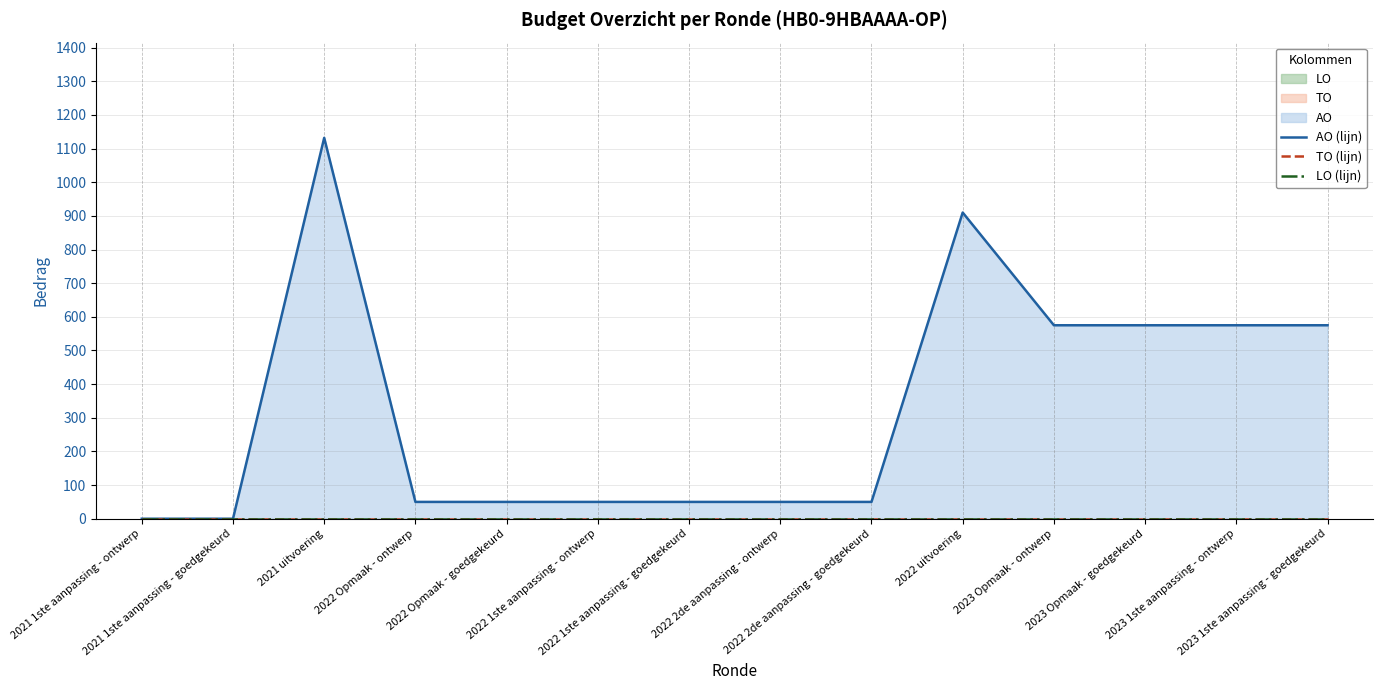

Reading left to right, list all the values displayed in this chart.

AO (lijn): 0	0	1132	50	50	50	50	50	50	910	575	575	575	575
TO (lijn): 0	0	0	0	0	0	0	0	0	0	0	0	0	0
LO (lijn): 0	0	0	0	0	0	0	0	0	0	0	0	0	0